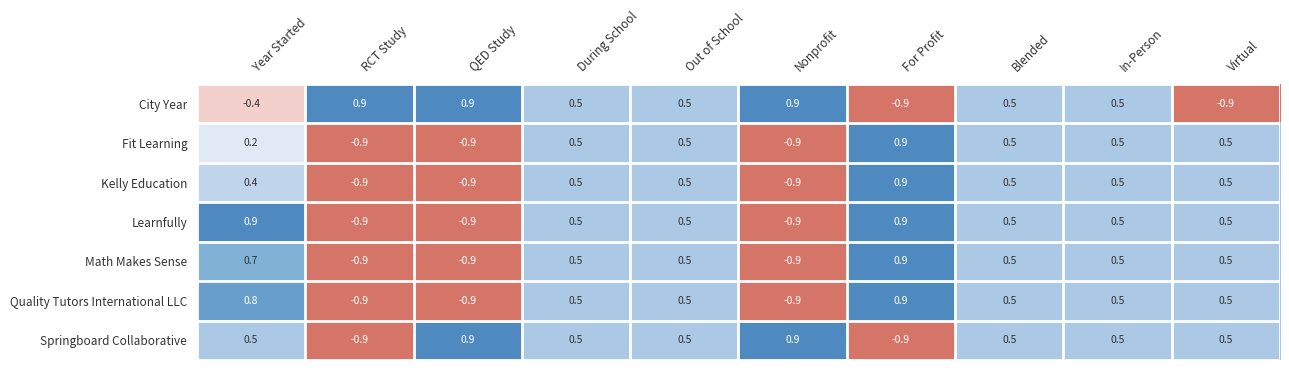

What is the difference between the second highest and minimum values in the Kelly Education series?

1.4